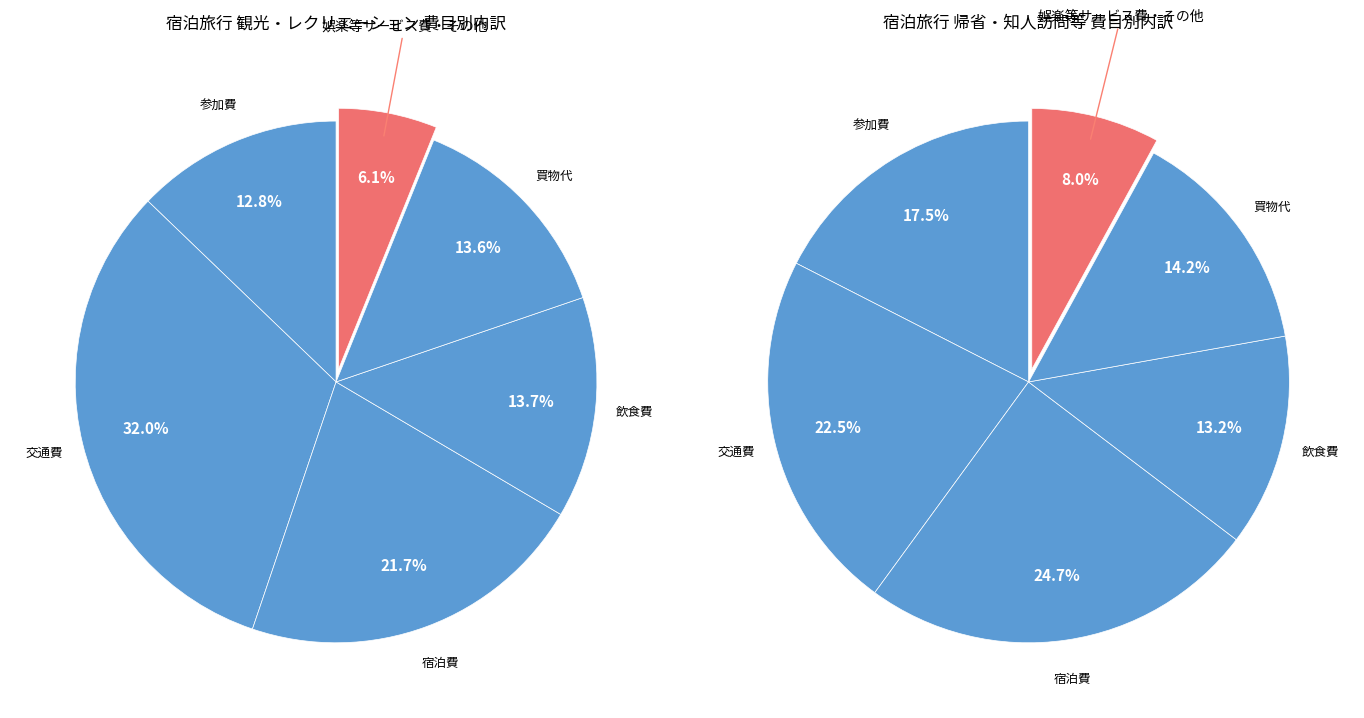

Which slice is the smallest?

娯楽等サービス費・その他